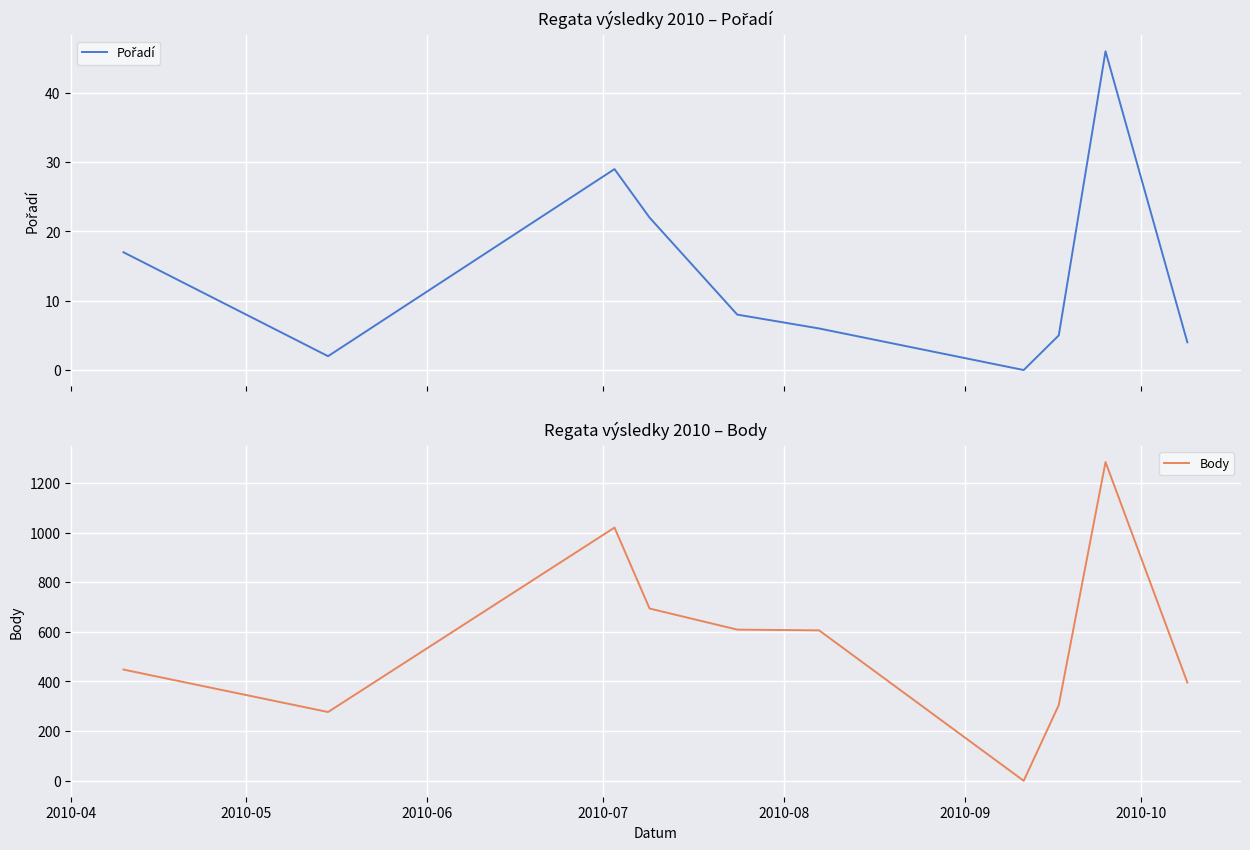

How many data points in Body are above 606?

4